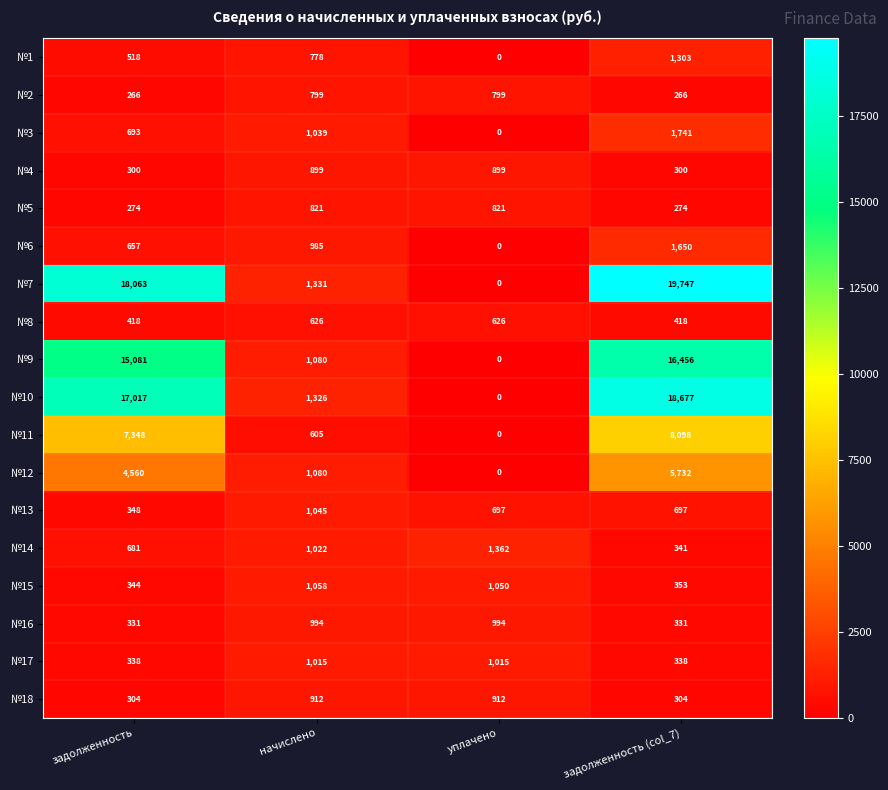

Is it true that №18 equals 912 at уплачено?

True